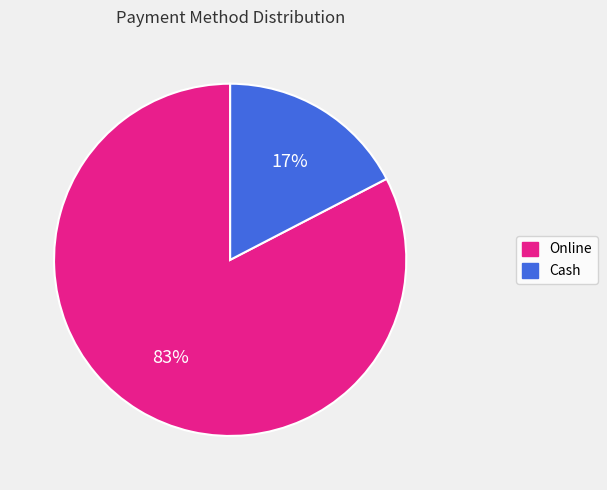

To the nearest percent, what is the average slice percentage?

50%